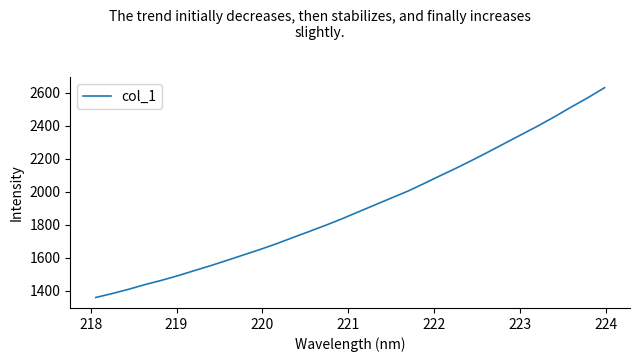

What is the maximum value shown in the chart?

2630.5